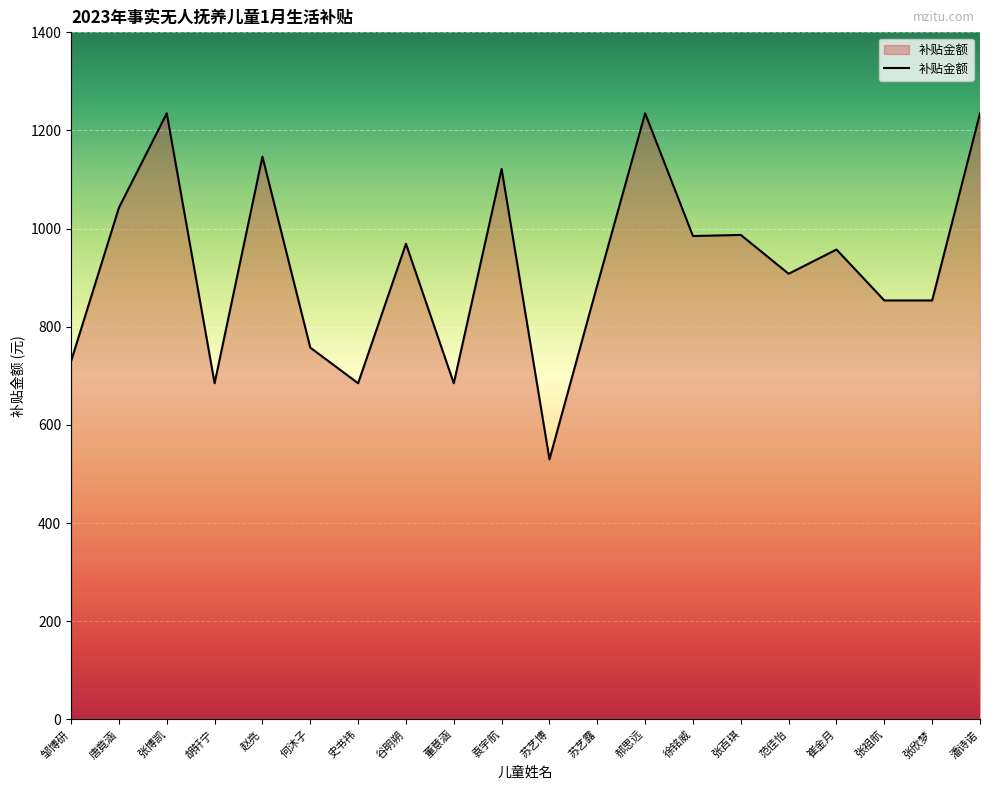

What is the smallest value displayed?

530.0